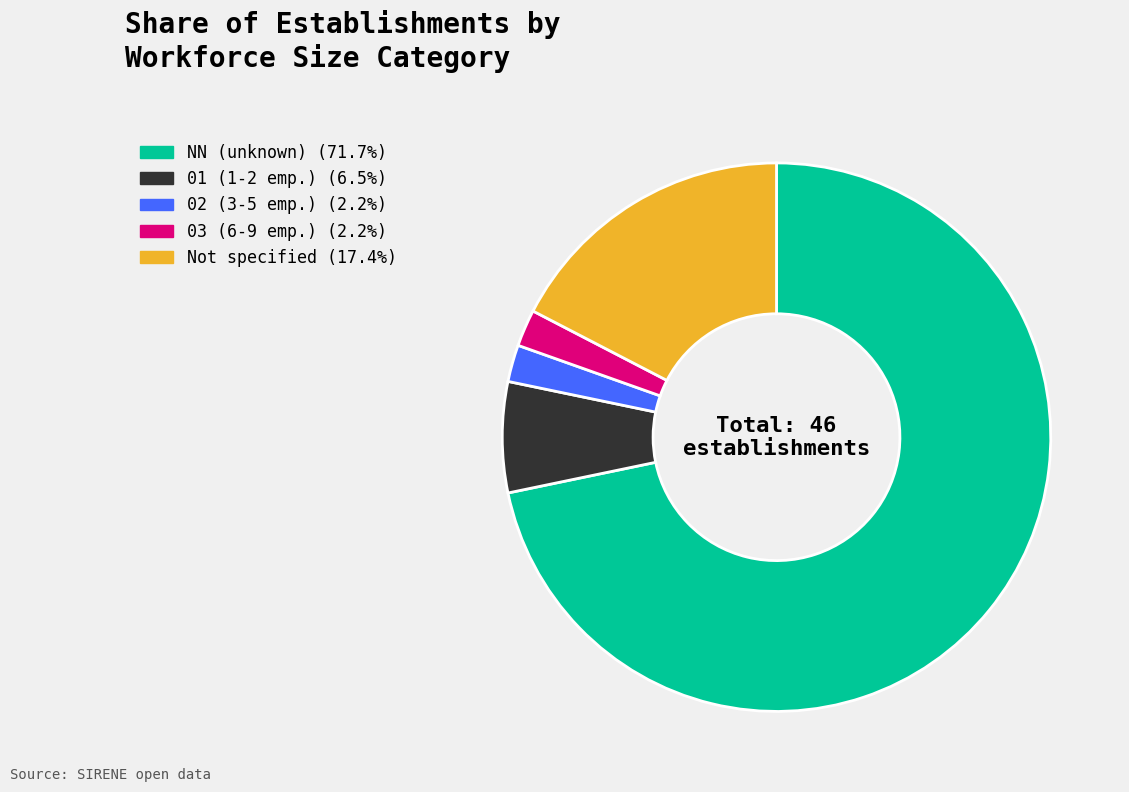

How many segments does this pie chart have?

5